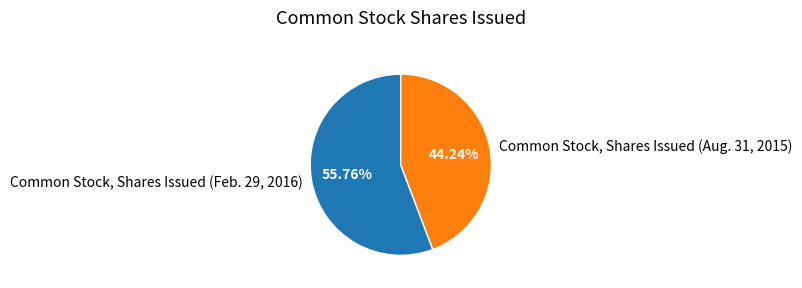

What percentage do Common Stock, Shares Issued (Feb. 29, 2016) and Common Stock, Shares Issued (Aug. 31, 2015) together represent?

100.0%